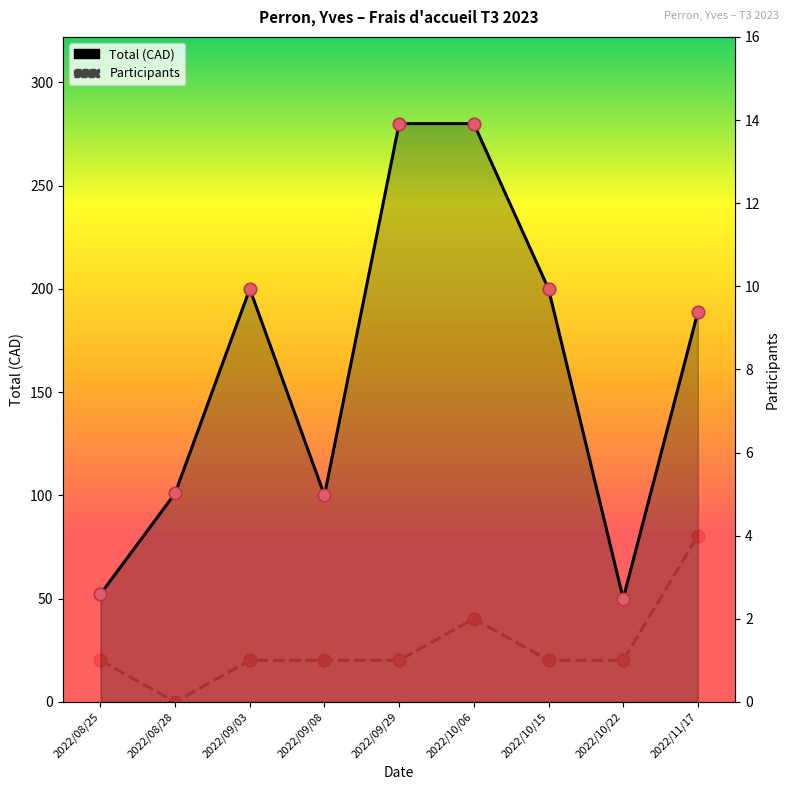

What is the total value across all series at 2022/09/29?

281.0